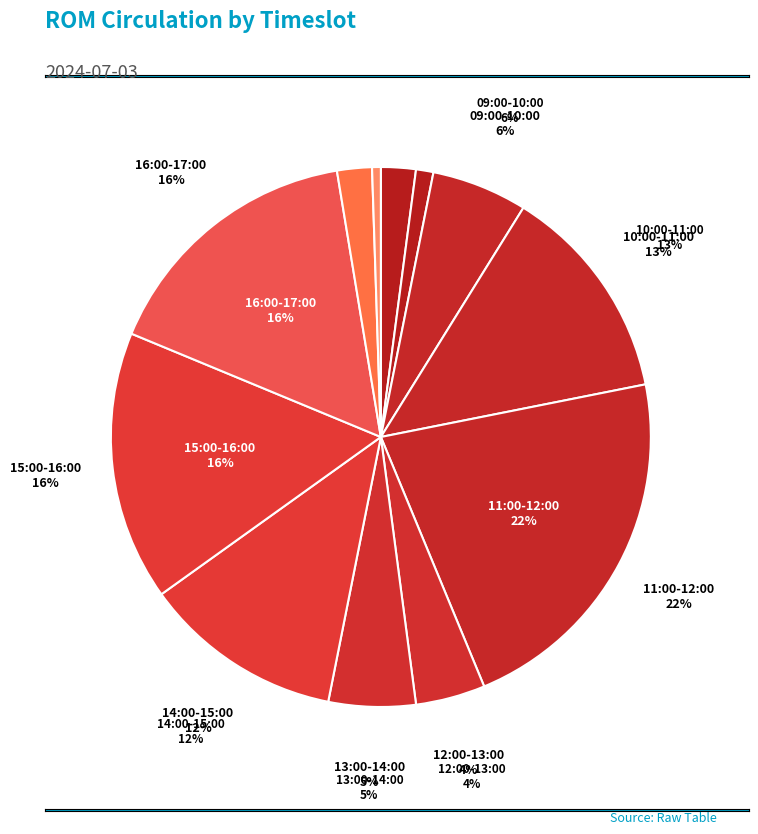

How much of the chart is everything except 11:00-12:00?

78.1%